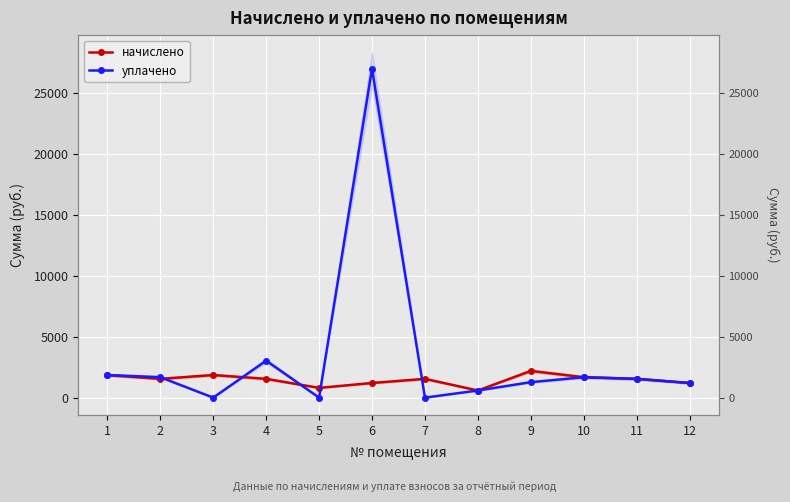

What is the difference between the second highest and second lowest values in the уплачено series?

3034.6